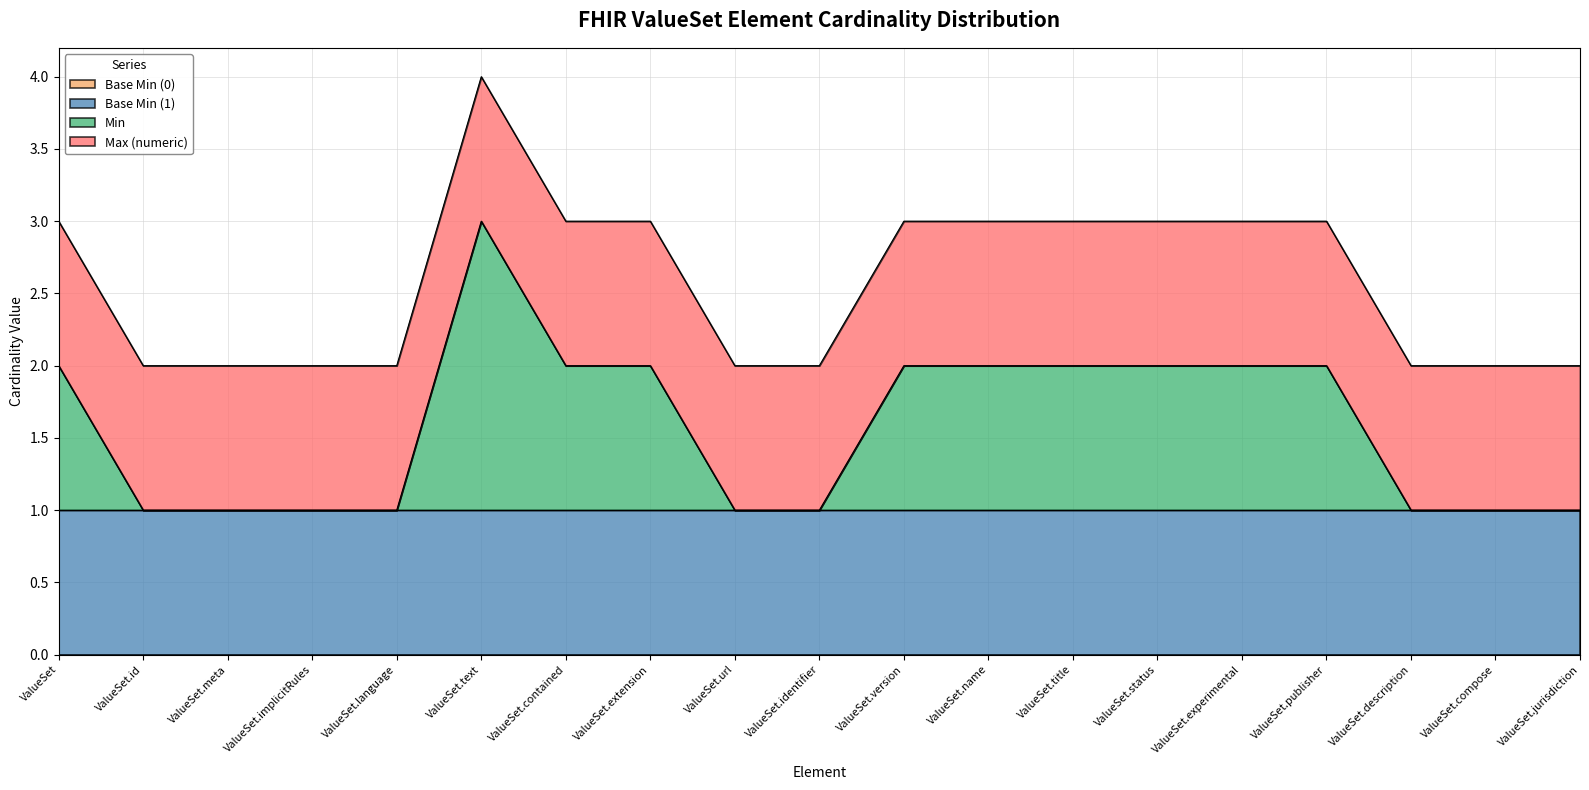

What is the difference between the maximum and minimum values in the Min series?

2